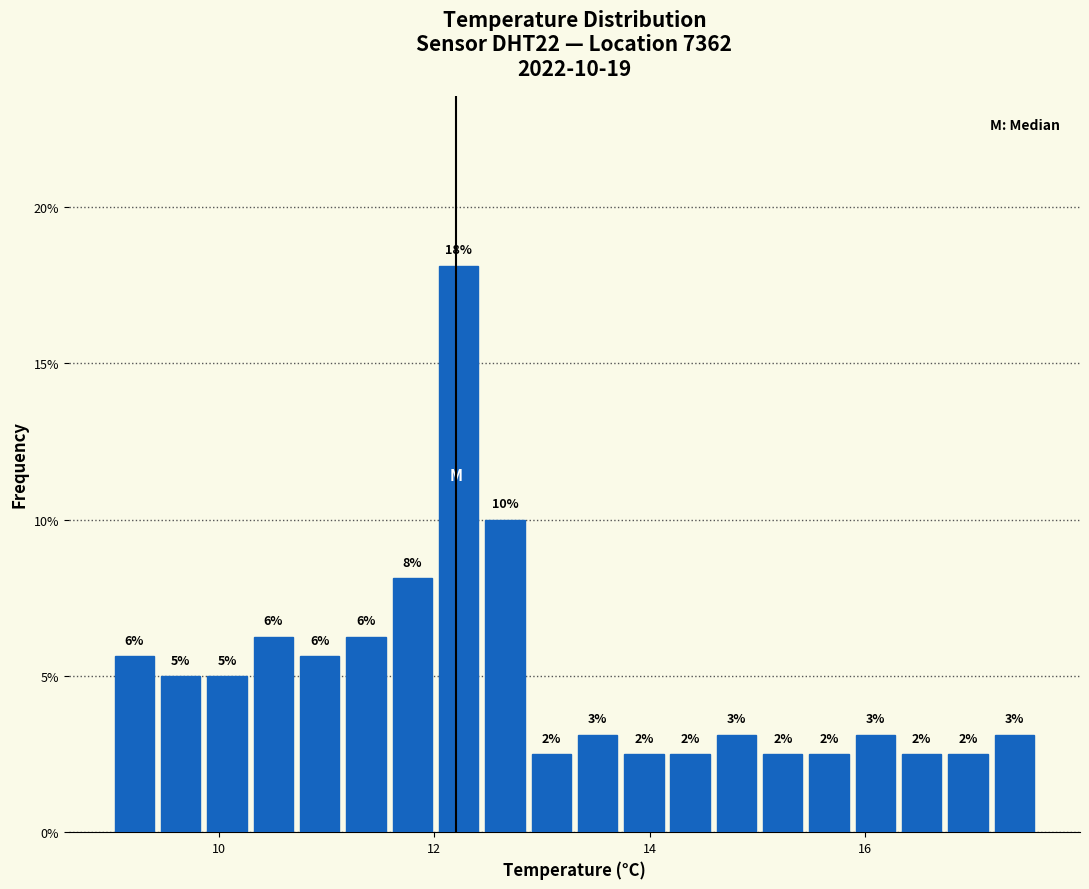

Around what value on the x-axis is the tallest bar? Give the approximate position of its centre, as read against the axis.

12.2